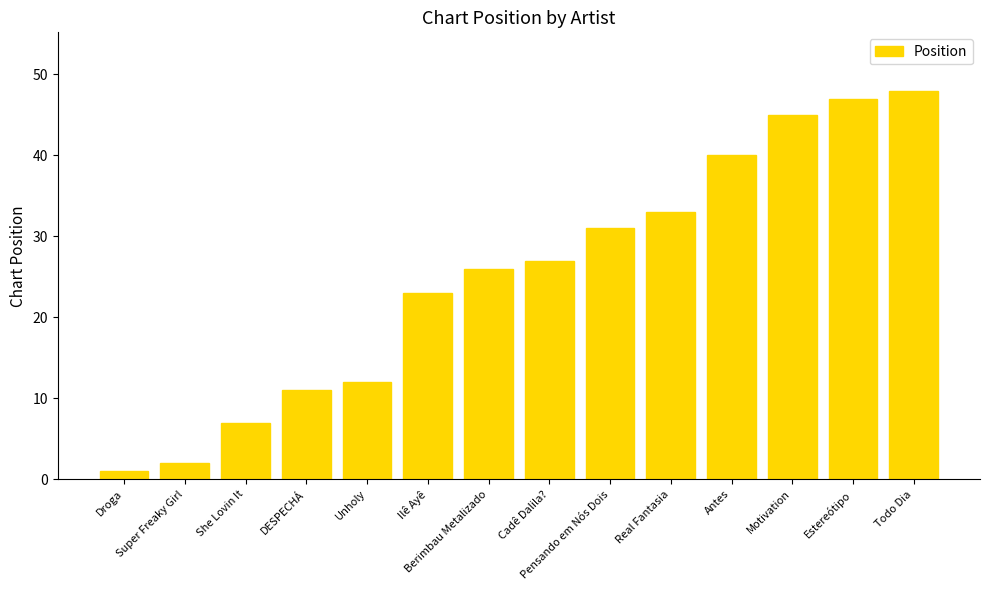

True or false: the data shows 47 at Estereótipo.

True